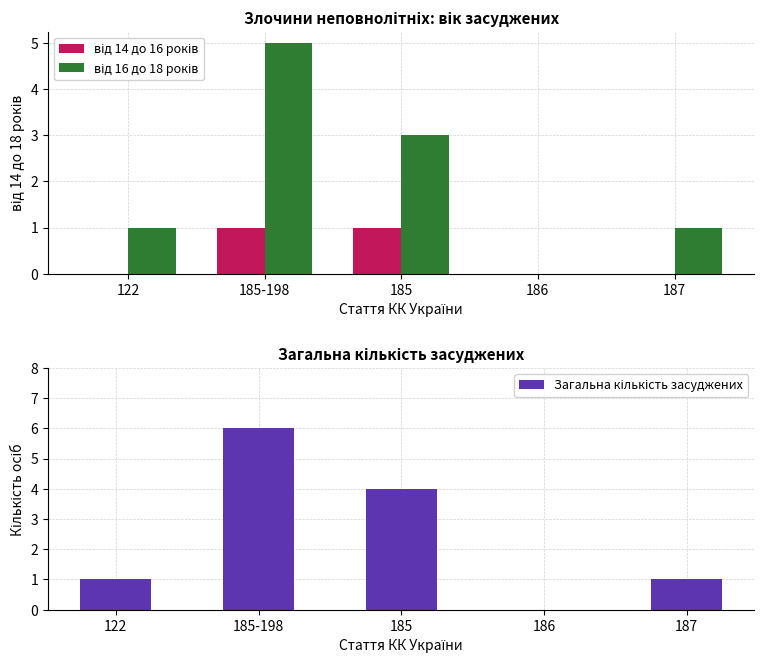

Reading right to left, extract all data points from this chart.

від 14 до 16 років: 0	0	1	1	0
від 16 до 18 років: 1	0	3	5	1
Загальна кількість засуджених: 1	0	4	6	1